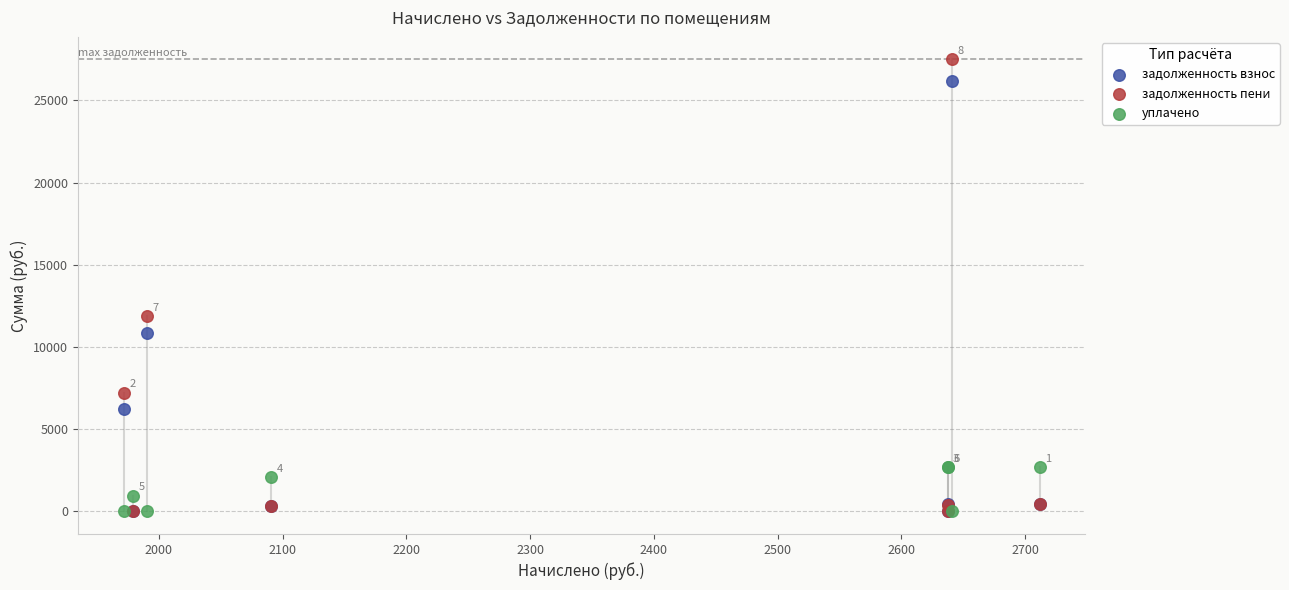

In the задолженность взнос series, what Y value is closest to 13083?

10877.2